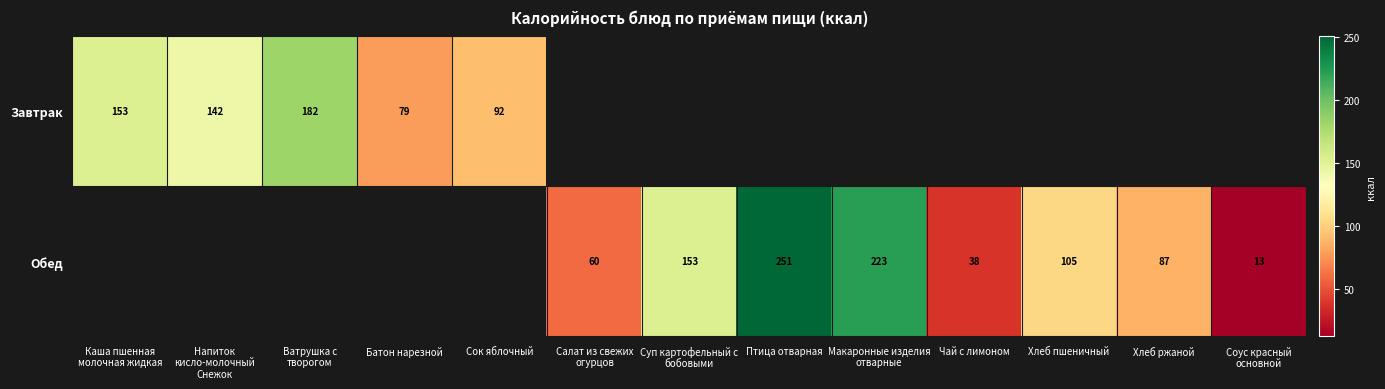

Is it true that Обед equals 25 at Чай с лимоном?

False